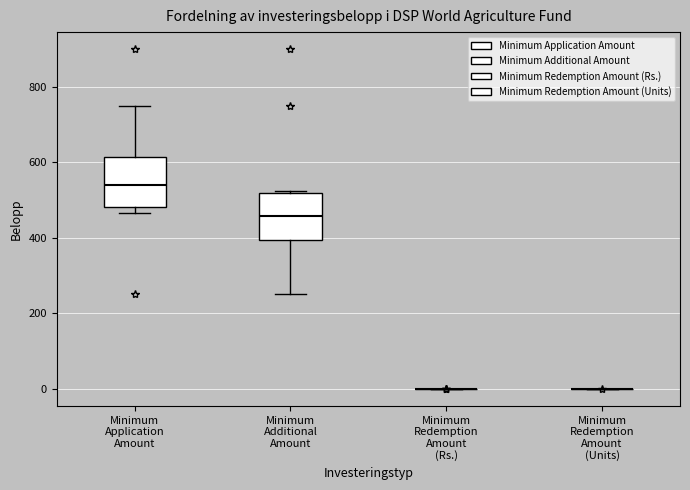

Reading left to right, transcribe this box plot: for each box, give where its median line is, the range the box spans, and where its two whiskers end, as read against the y-axis. The values are not printed on the chart, so give them approximately, as read against the axis.

Minimum Application Amount: median 540, box 480 to 620, whiskers 460 to 760
Minimum Additional Amount: median 460, box 400 to 520, whiskers 260 to 520
Minimum Redemption Amount (Rs.): box collapsed to a line at 0, whiskers 0 to 0
Minimum Redemption Amount (Units): box collapsed to a line at 0, whiskers 0 to 0